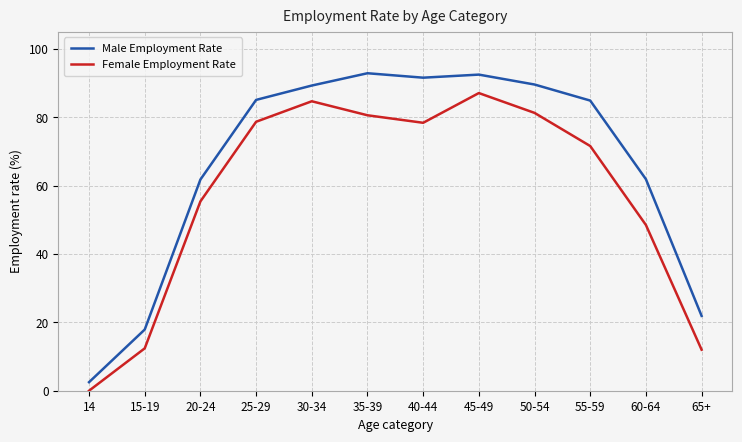

Rank the series by their maximum value, from highest to lowest.

Male Employment Rate, Female Employment Rate